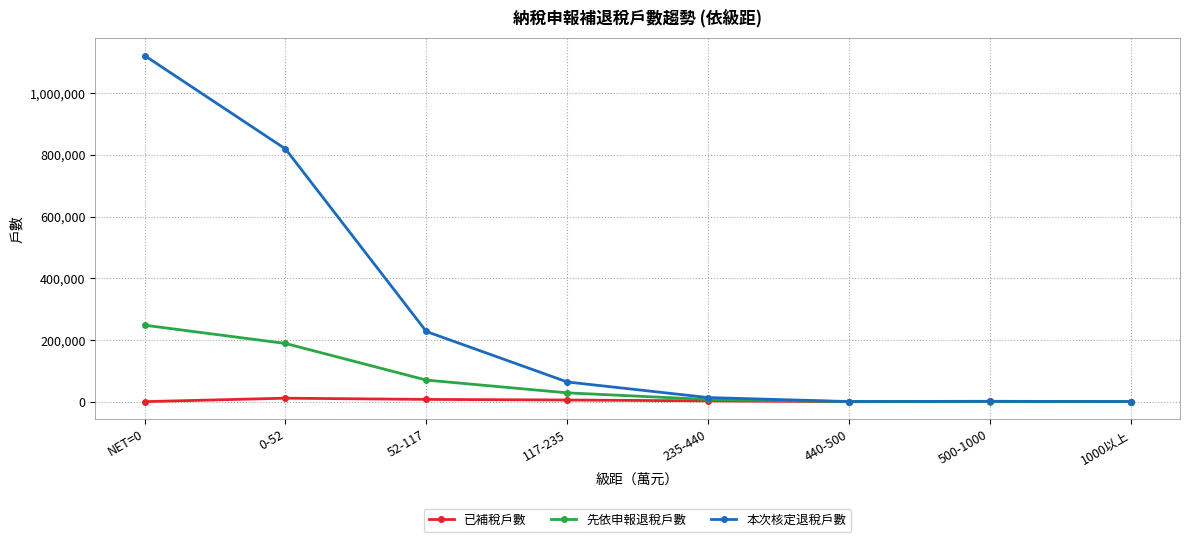

The value of 先依申報退稅戶數 at NET=0 is 248272. True or false?

True